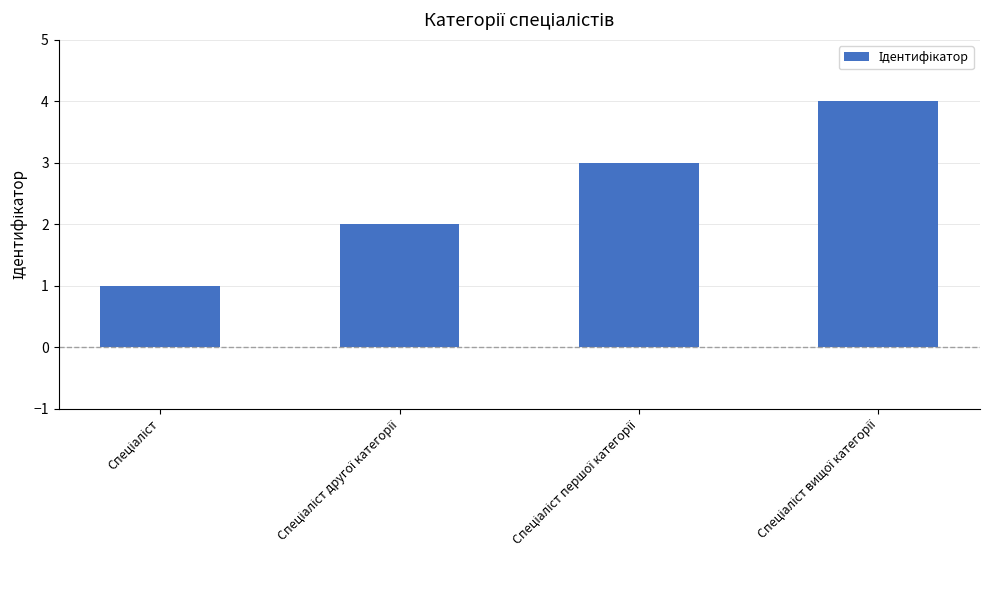

Does the chart contain any negative values?

No